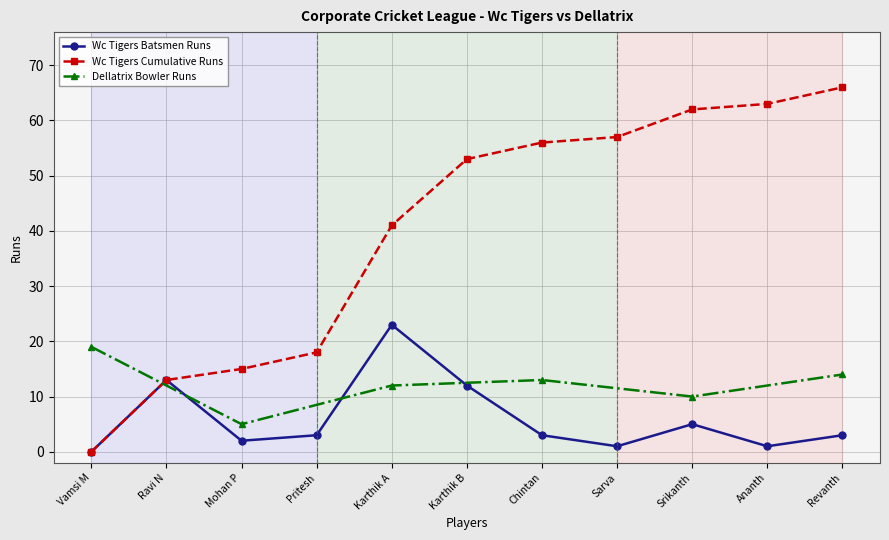

How many points are higher than both their immediate neighbors (excluding endpoints)?

3